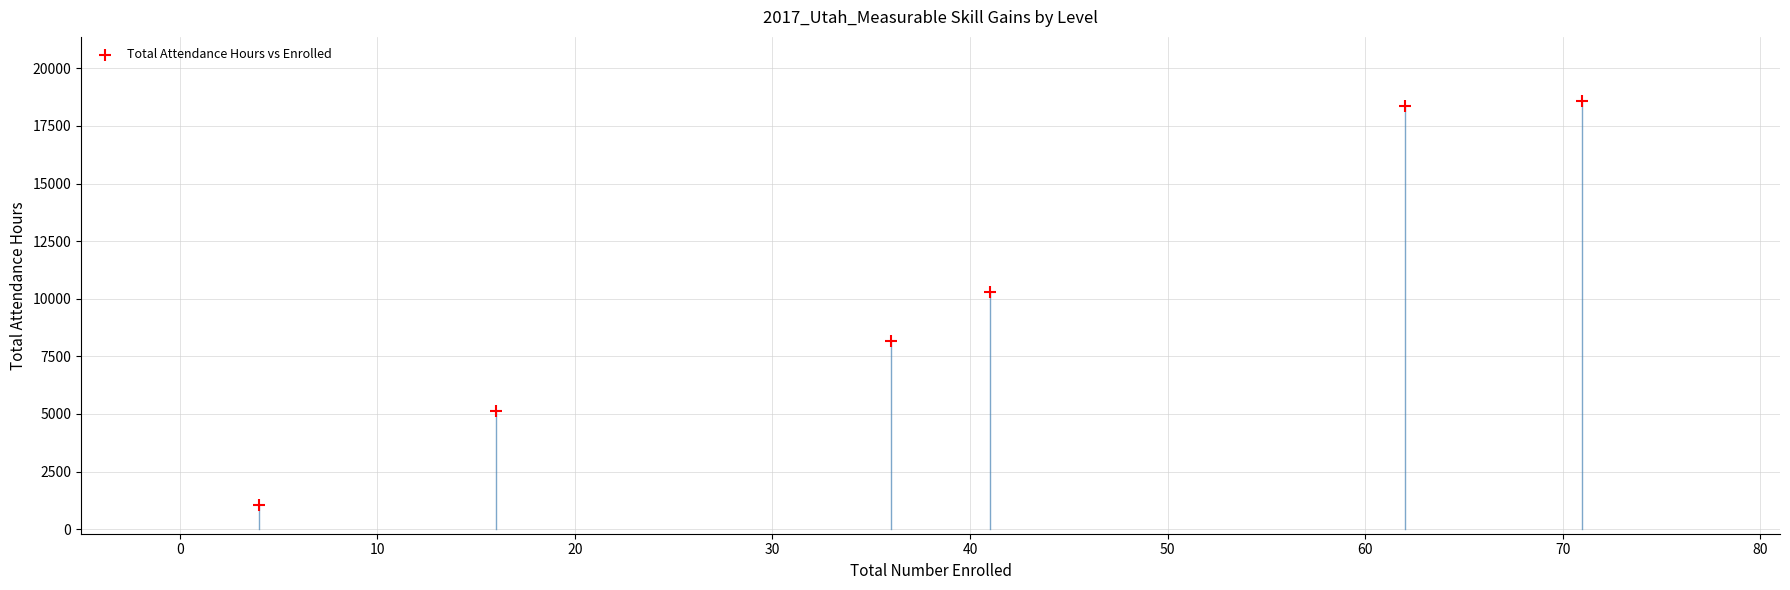

What Y value in the scatter plot is closest to 9820?

10303